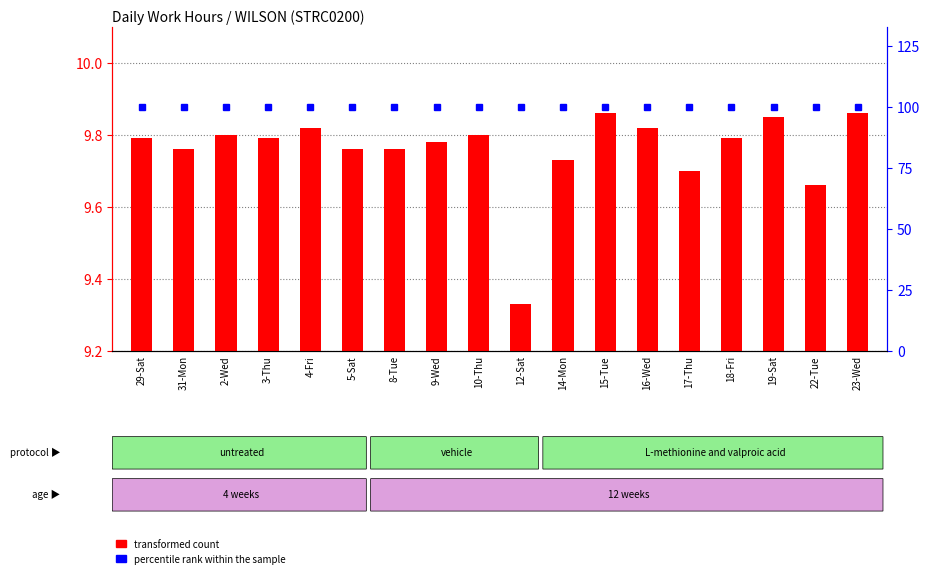

True or false: transformed count has a value of 9.8 at 9-Wed.

True